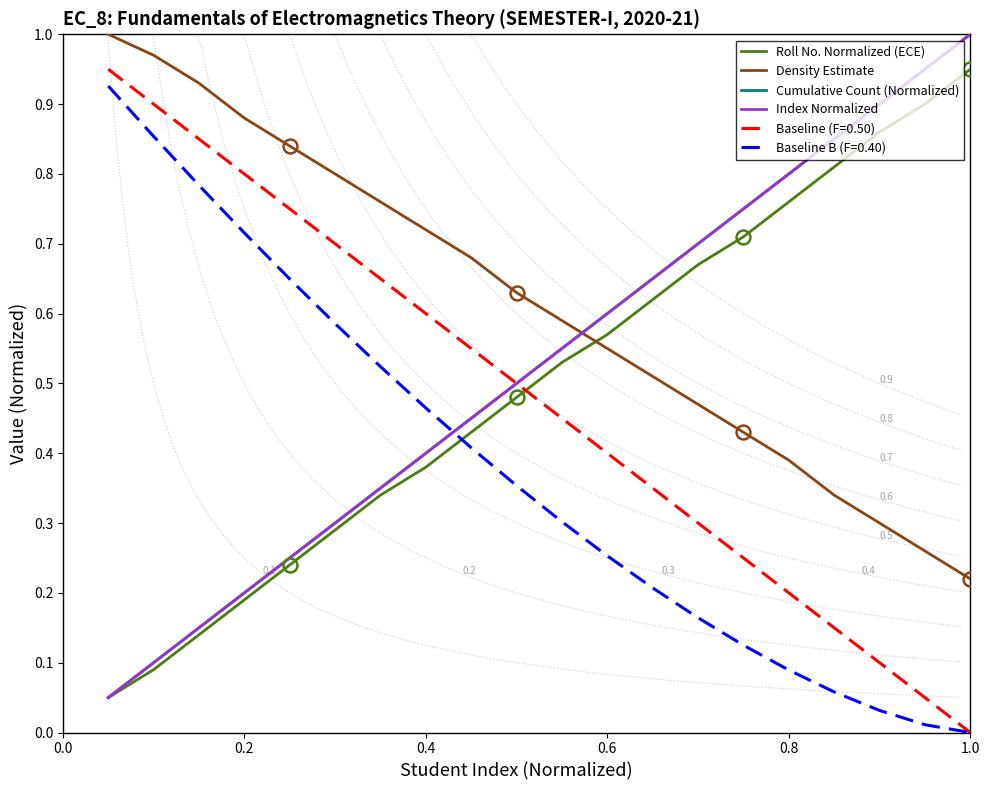

Is it true that Index Normalized equals 1.1 at 14?

False